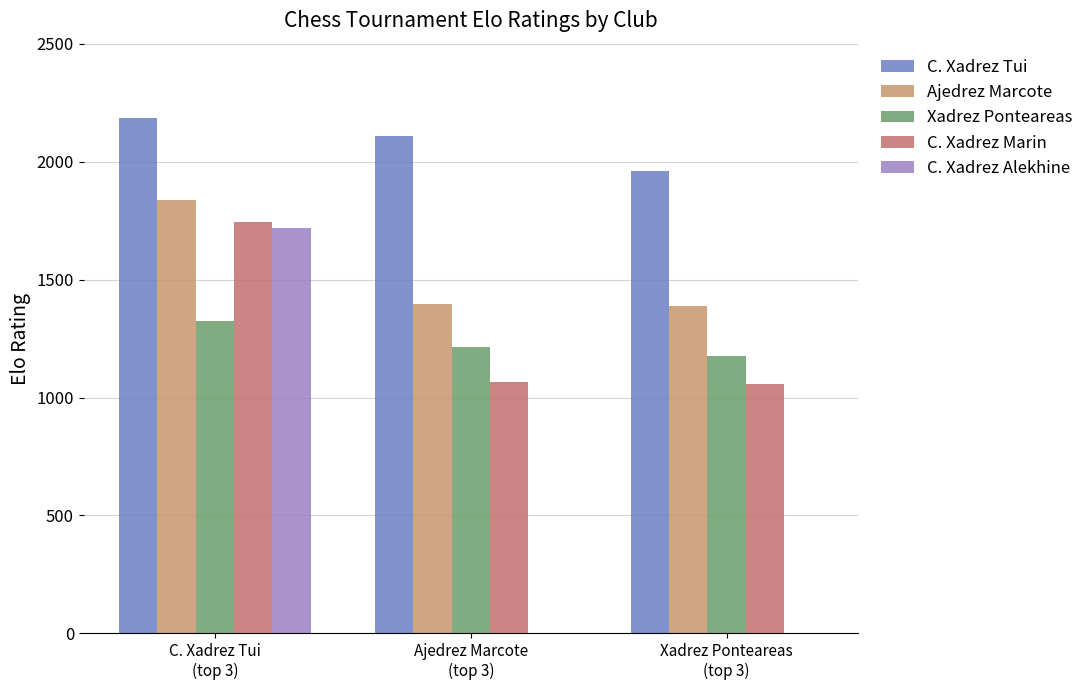

List the labels in order of C. Xadrez Marin value, largest first.

C. Xadrez Tui
(top 3), Ajedrez Marcote
(top 3), Xadrez Ponteareas
(top 3)